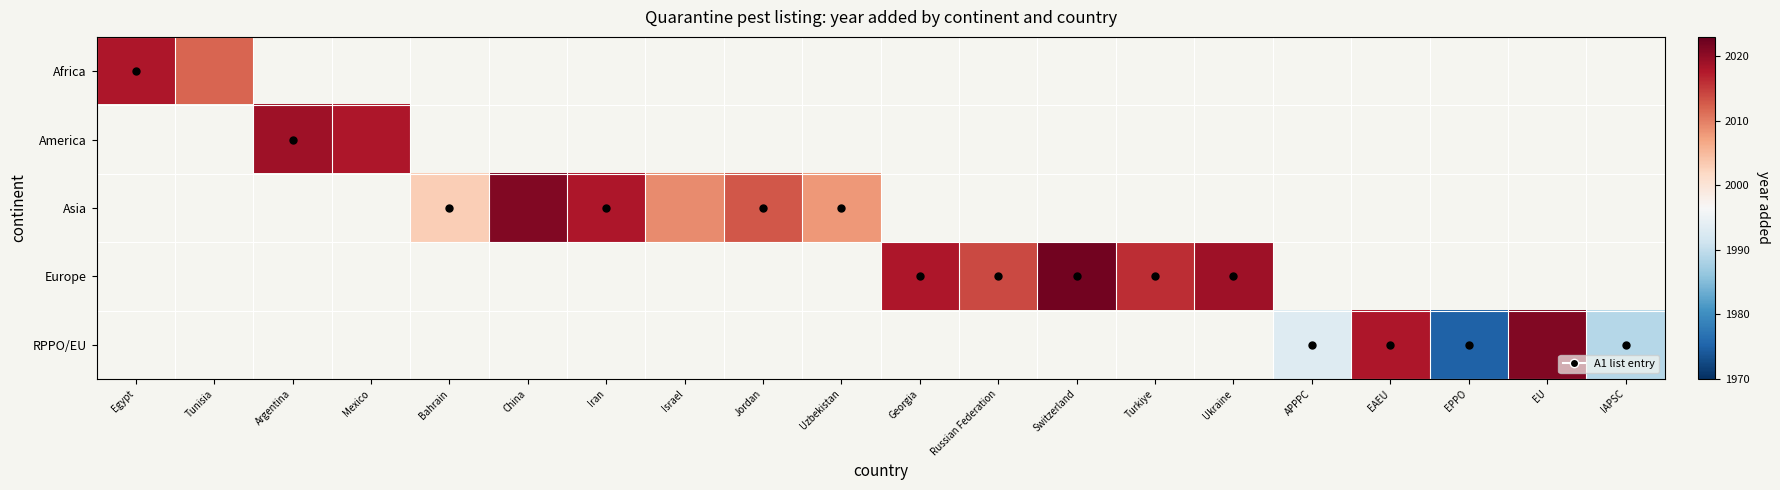

Rank the categories by Africa value from lowest to highest.

Tunisia, Argentina, Mexico, Bahrain, China, Iran, Israel, Jordan, Uzbekistan, Georgia, Russian Federation, Switzerland, Turkiye, Ukraine, APPPC, EAEU, EPPO, EU, IAPSC, Egypt